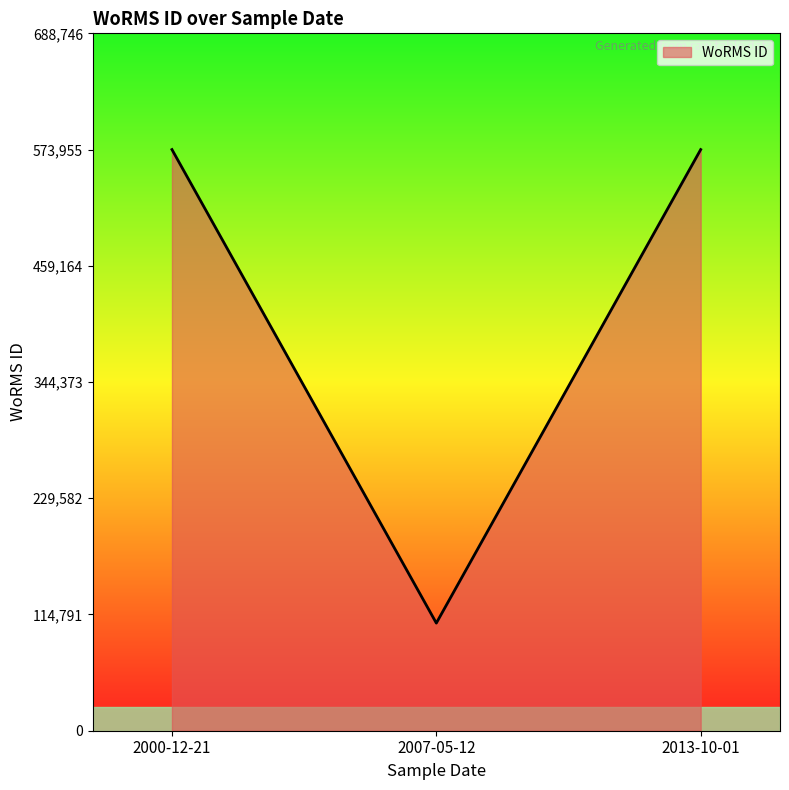

Between 2007-05-12 and 2000-12-21, which is larger?

2000-12-21